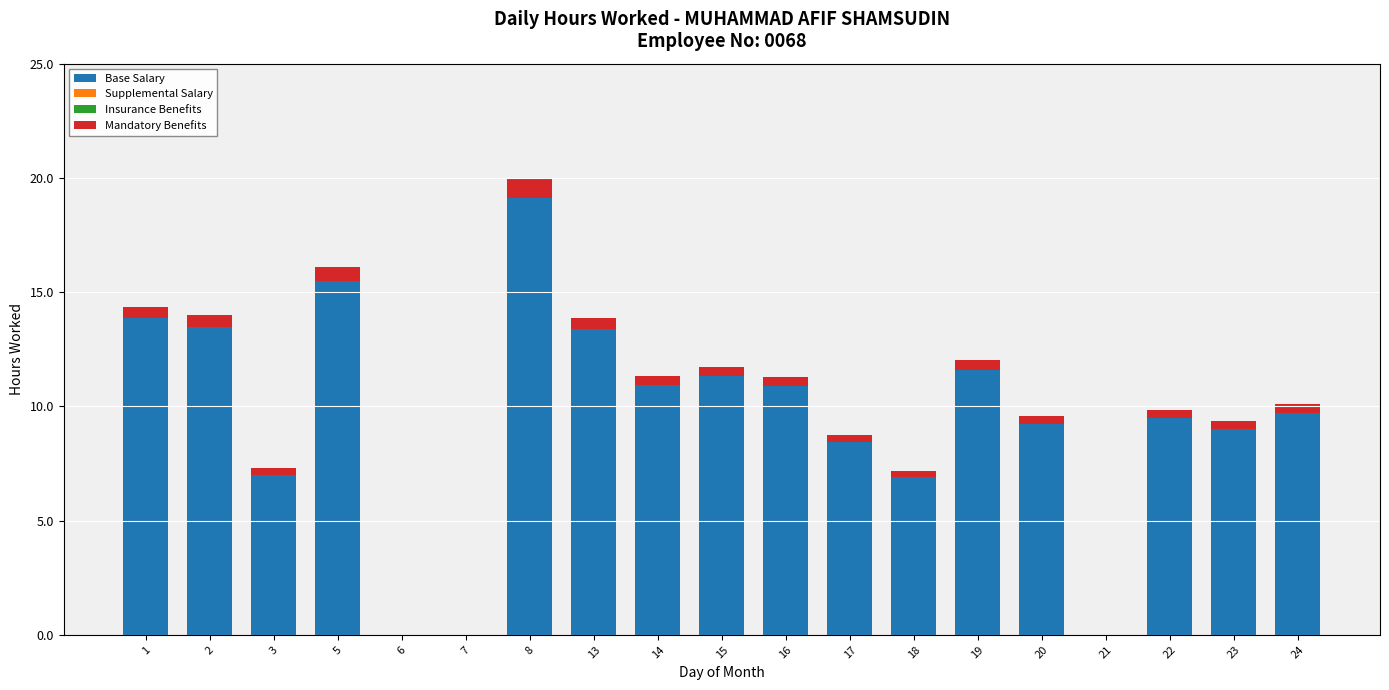

At which category is the sum across all series the highest?

8